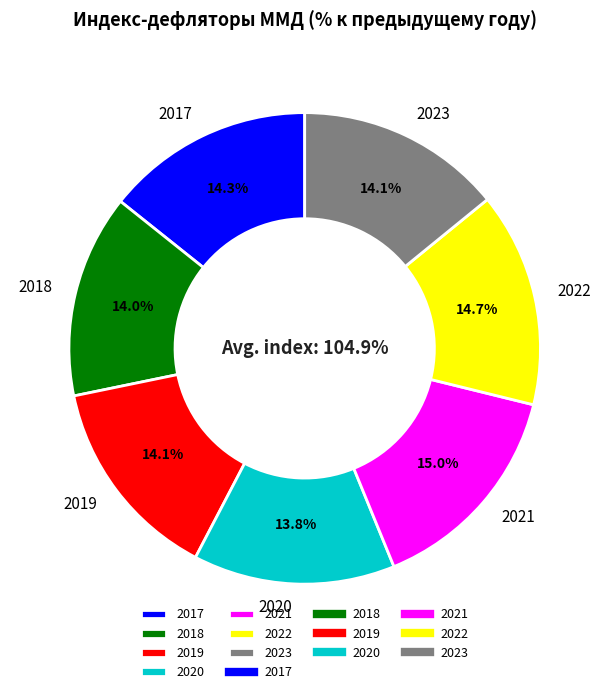

Rank the categories by value from lowest to highest.

2020, 2018, 2019, 2023, 2017, 2022, 2021